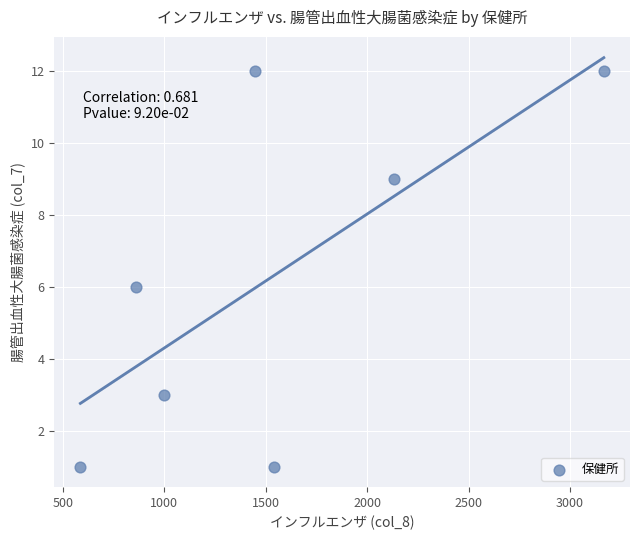

What is the average Y value?

6